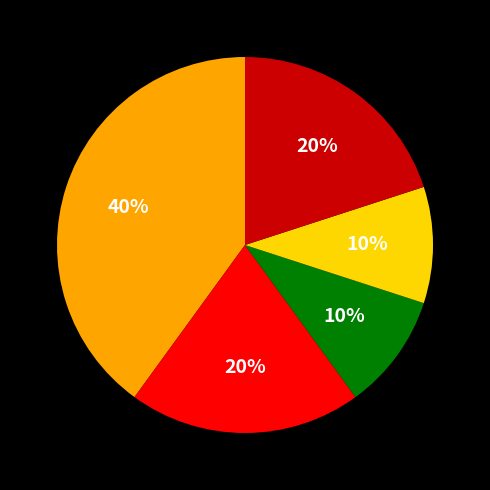

Is there any slice that represents more than half of the pie?

No